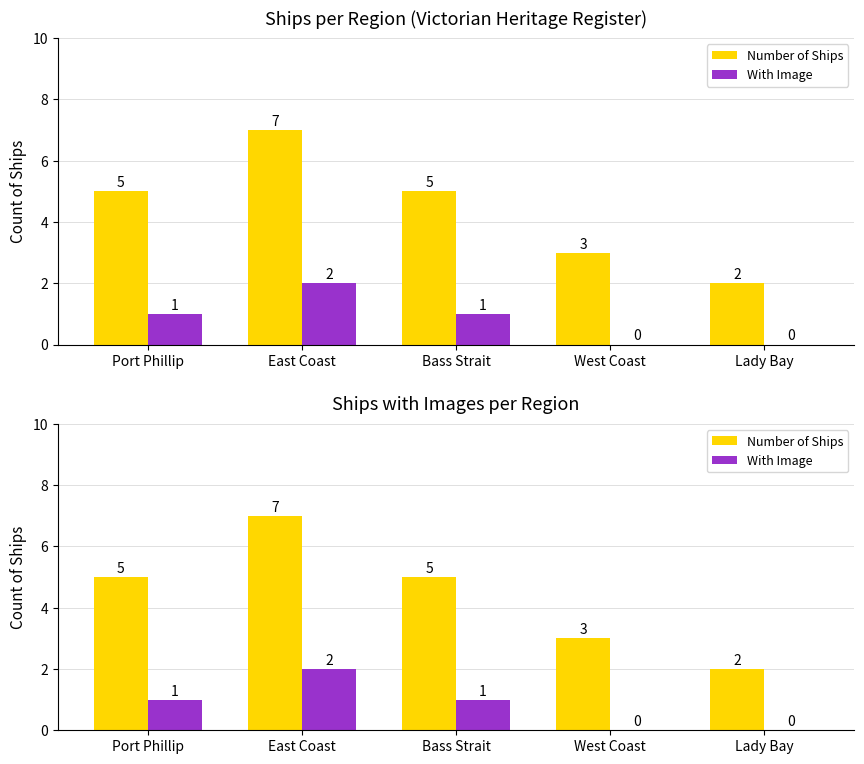

Reading left to right, list all the values displayed in this chart.

Number of Ships: 5	7	5	3	2
With Image: 1	2	1	0	0